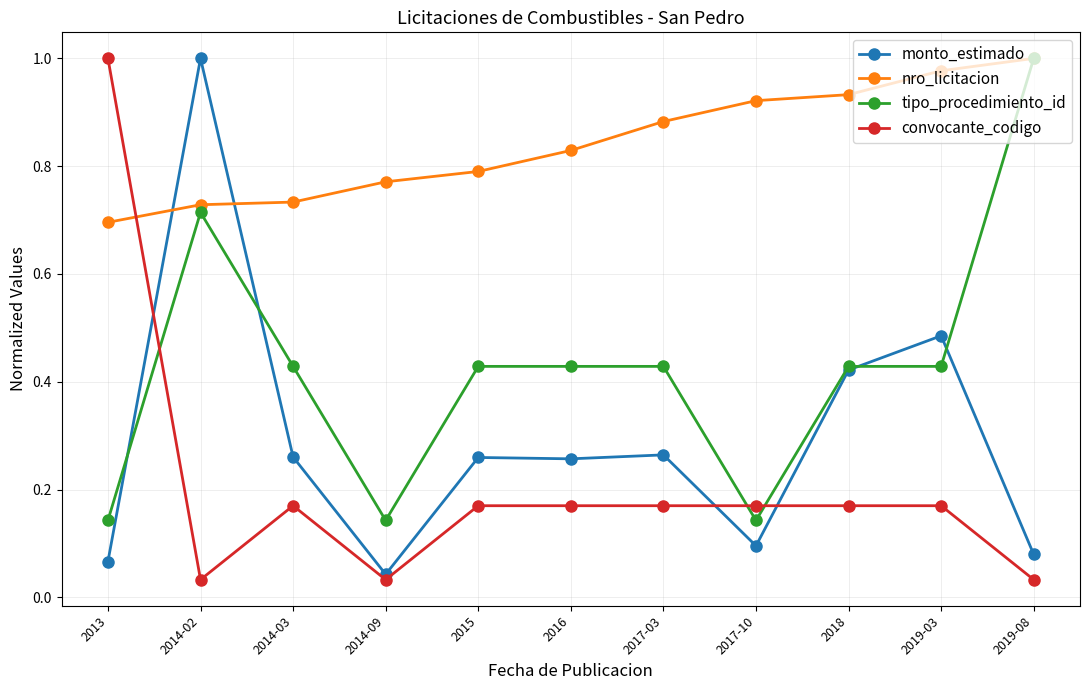

At which category does convocante_codigo reach its first local peak?

2014-03